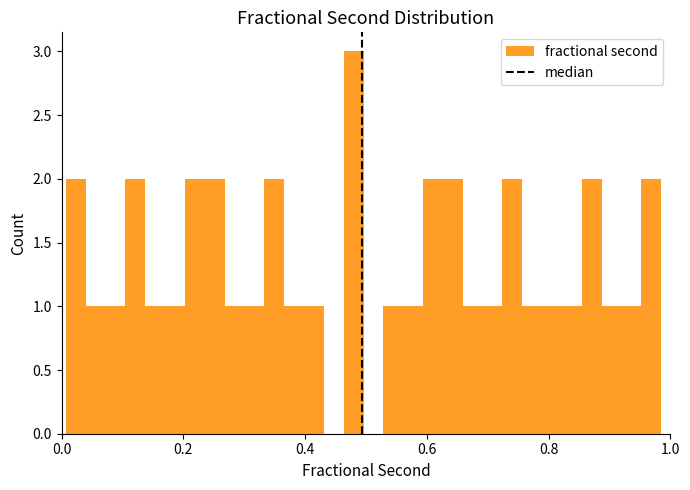

Read against the x-axis, roughly where is the centre of the tallest bar?

0.48